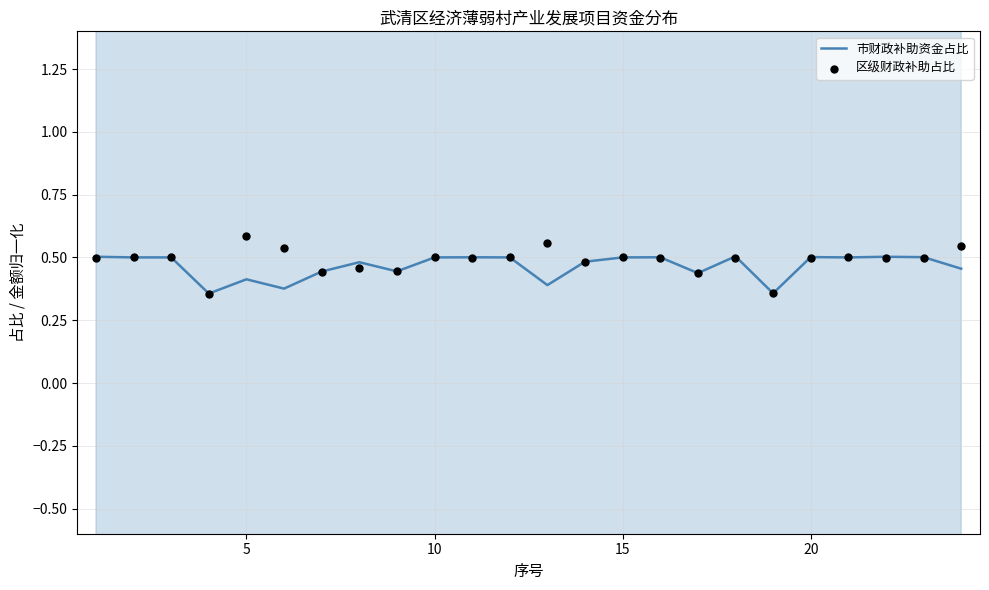

Which series has the largest total across all categories?

区级财政补助占比